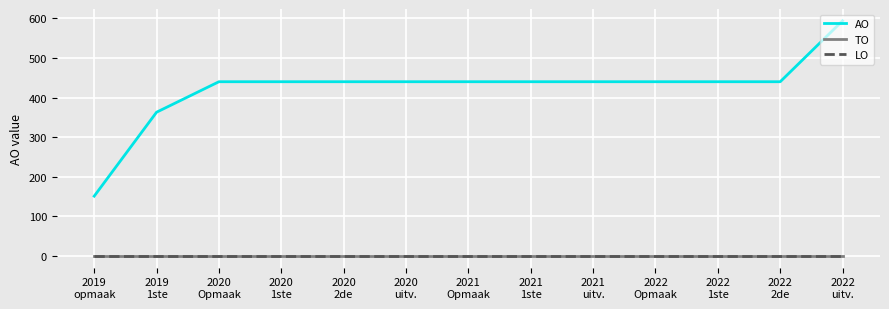

At which category is the sum across all series the highest?

2022
uitv.